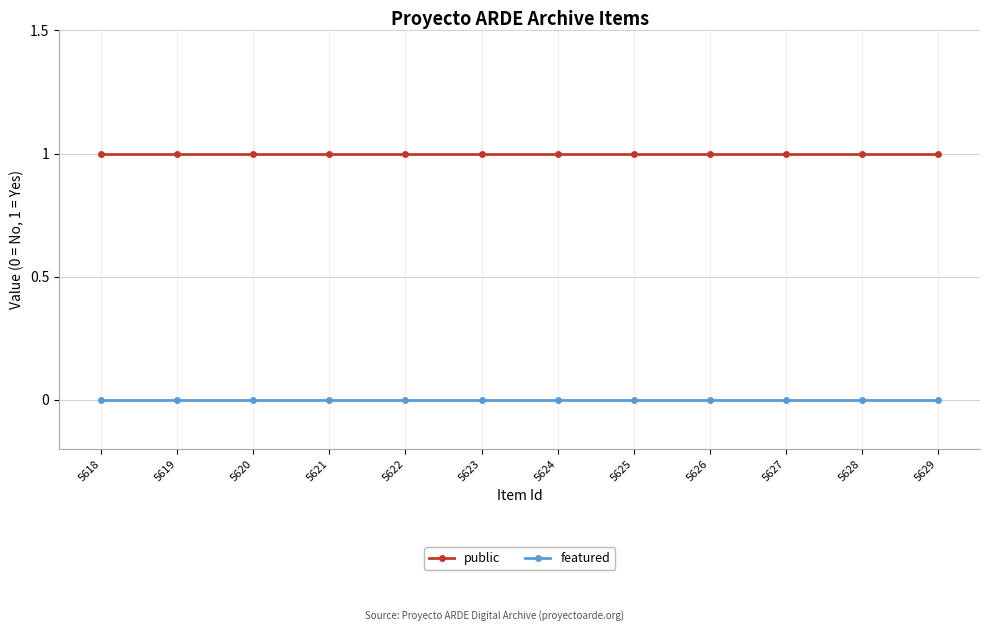

Which series has the largest total across all categories?

public